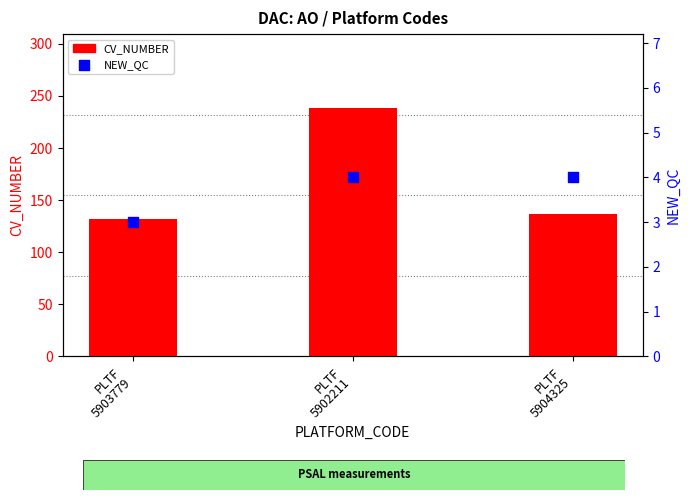

What is the total value across all series at PLTF
5903779?

135